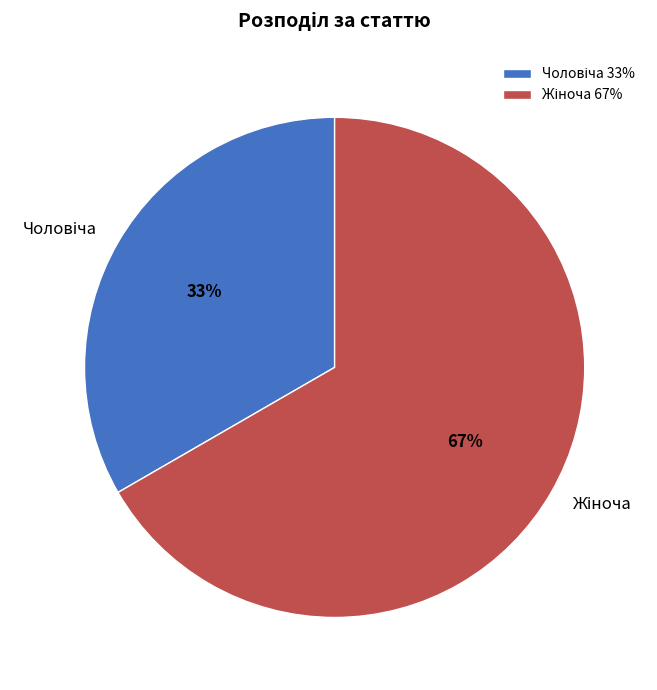

To the nearest percent, what is the average slice percentage?

50%